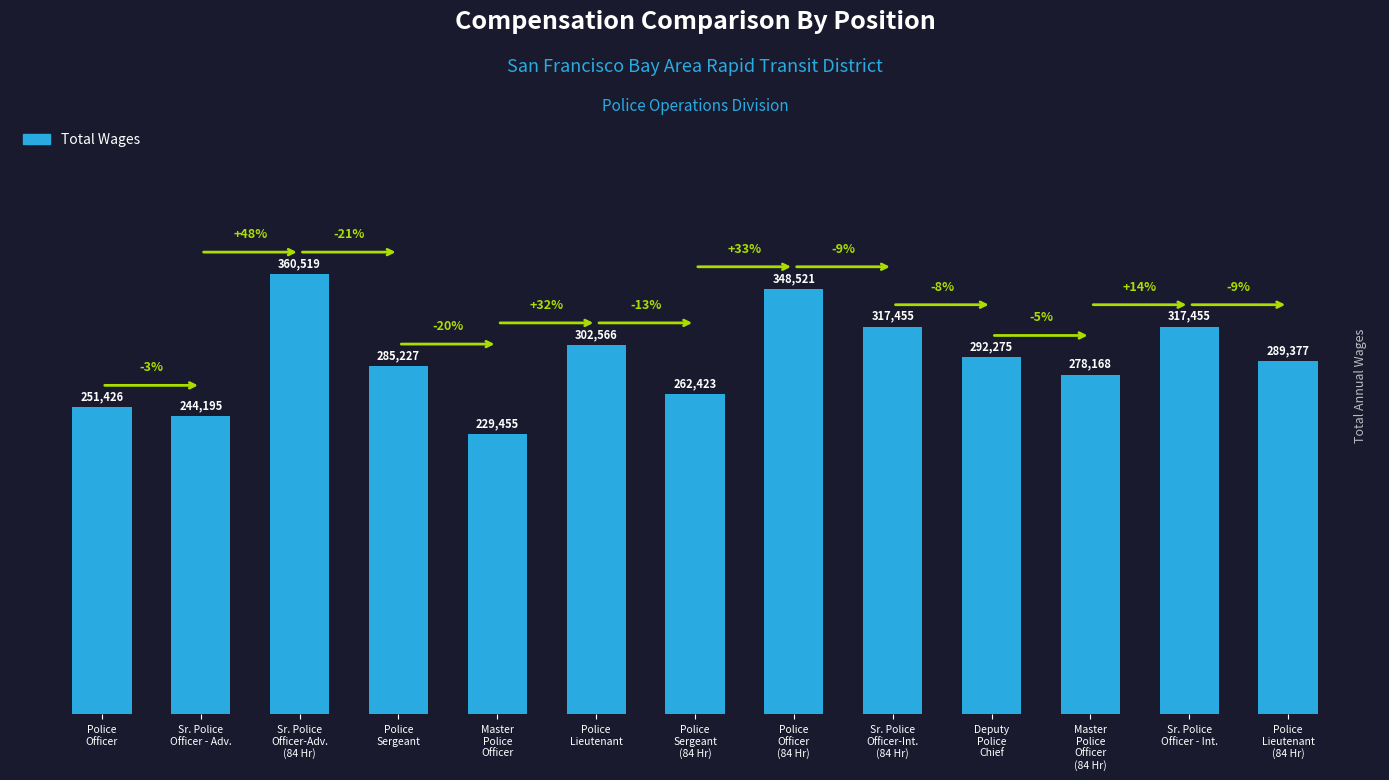

What is the difference between the maximum and minimum values?

131064